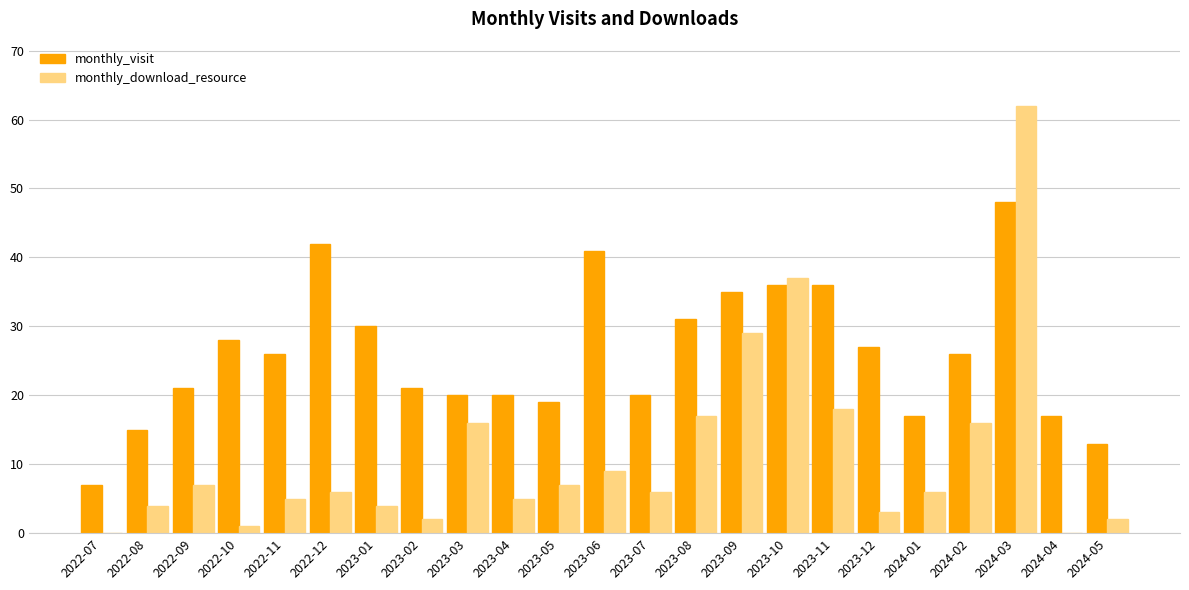

True or false: monthly_download_resource has a value of 2 at 2022-09.

False